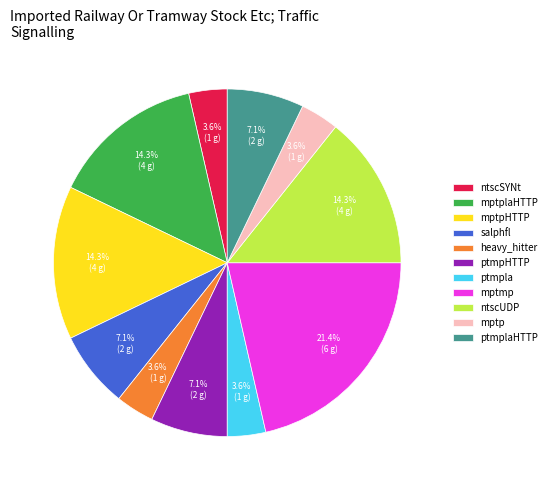

What percentage is the ptmpla slice, to the nearest percent?

4%